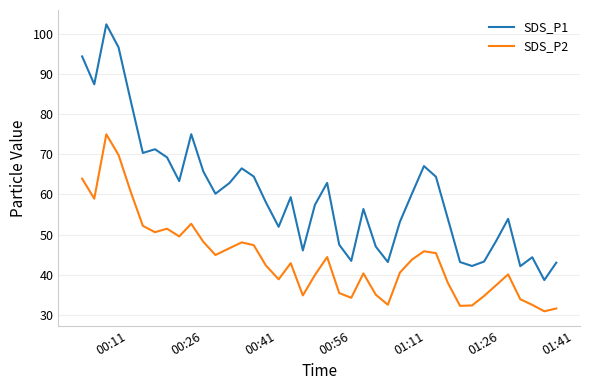

How many lines are shown in the chart?

2